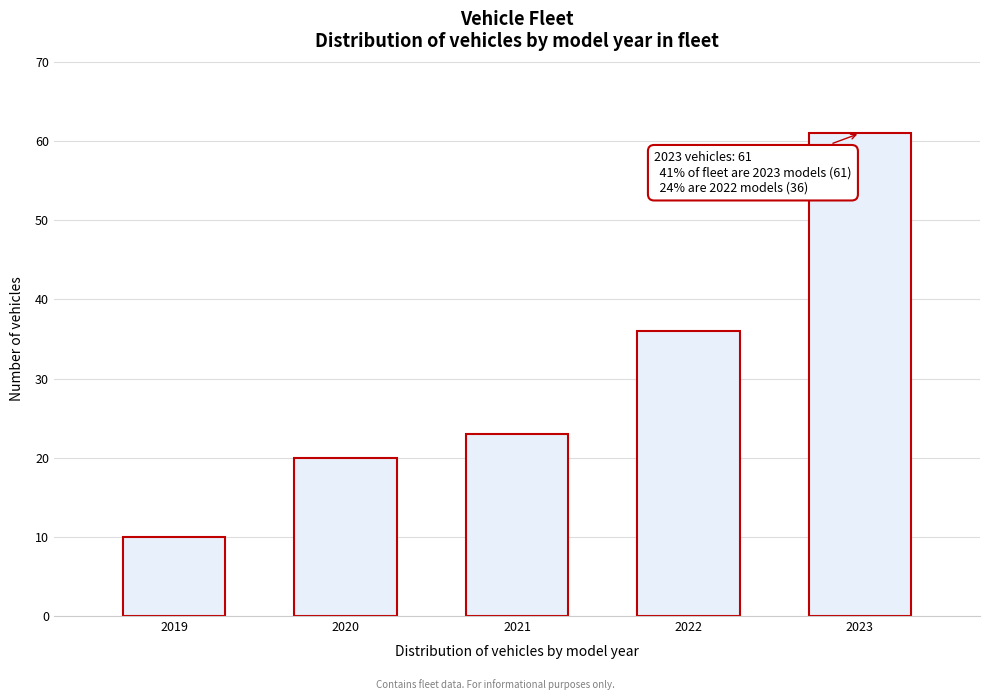

Reading left to right, extract all data points from this chart.

2019=10	2020=20	2021=23	2022=36	2023=61